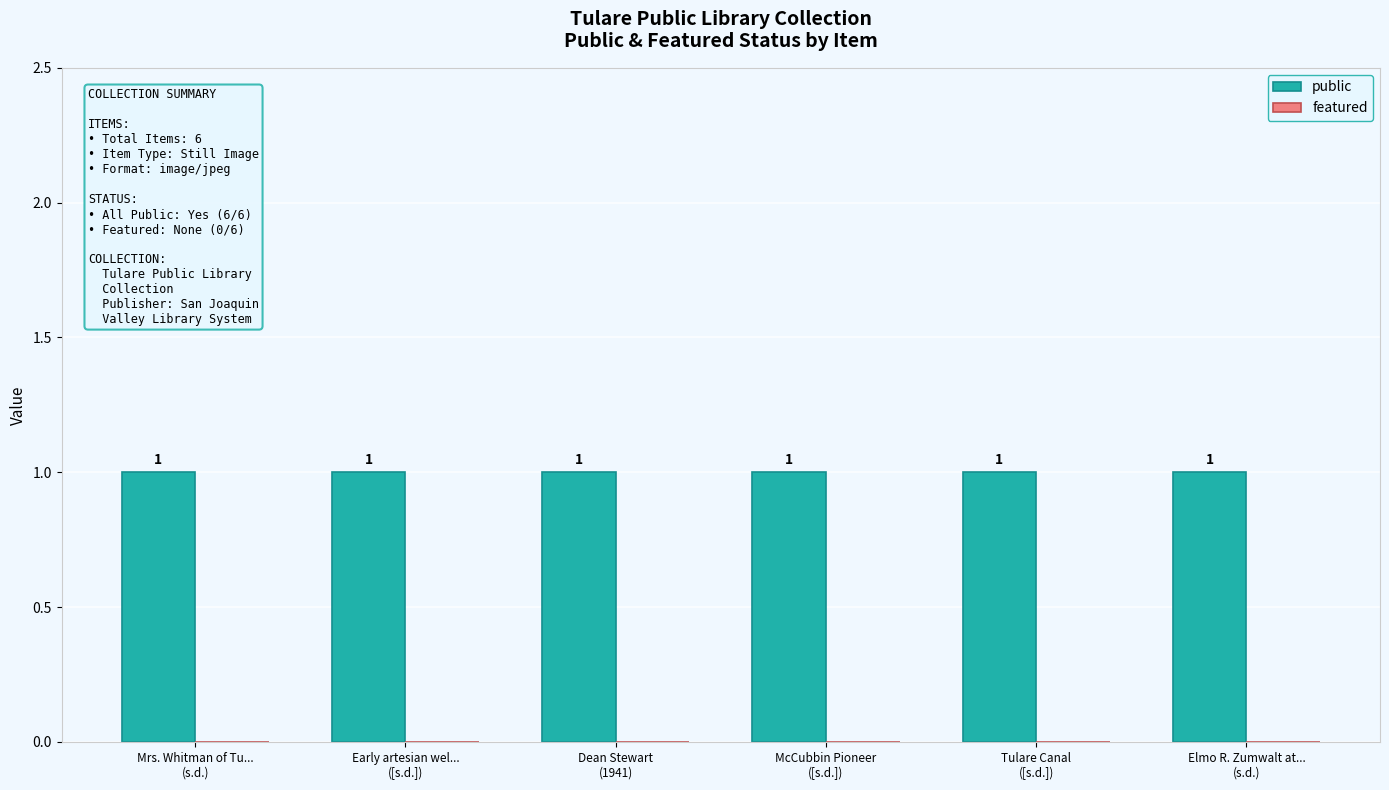

Which category has the highest value in the public series?

Mrs. Whitman of Tu...
(s.d.)